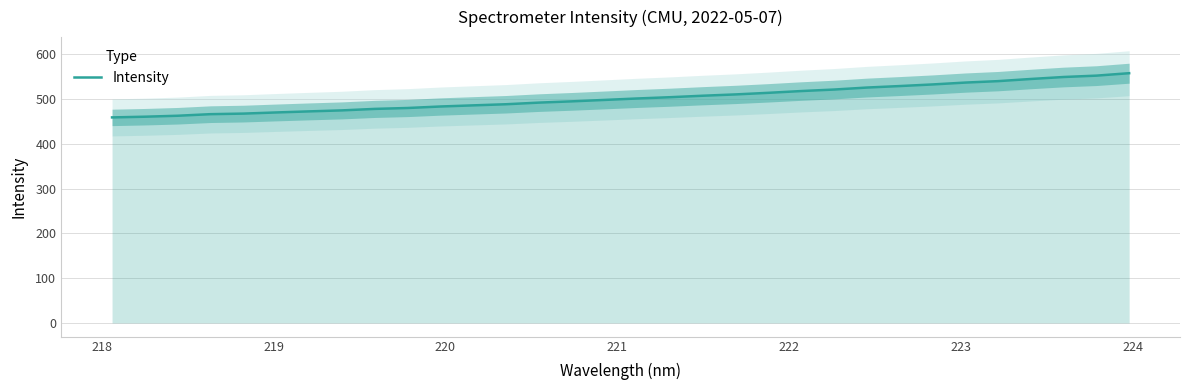

What is the minimum value shown in the chart?

459.4